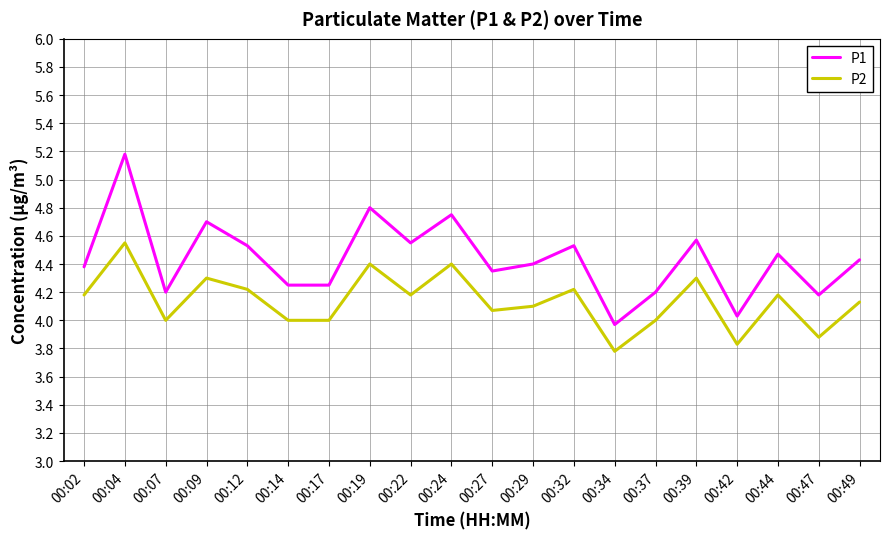

What is the difference between the maximum and minimum values in the P2 series?

0.8